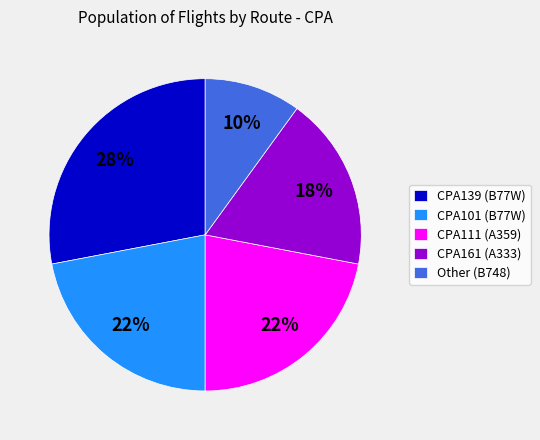

Which slice is the smallest?

Other (B748)